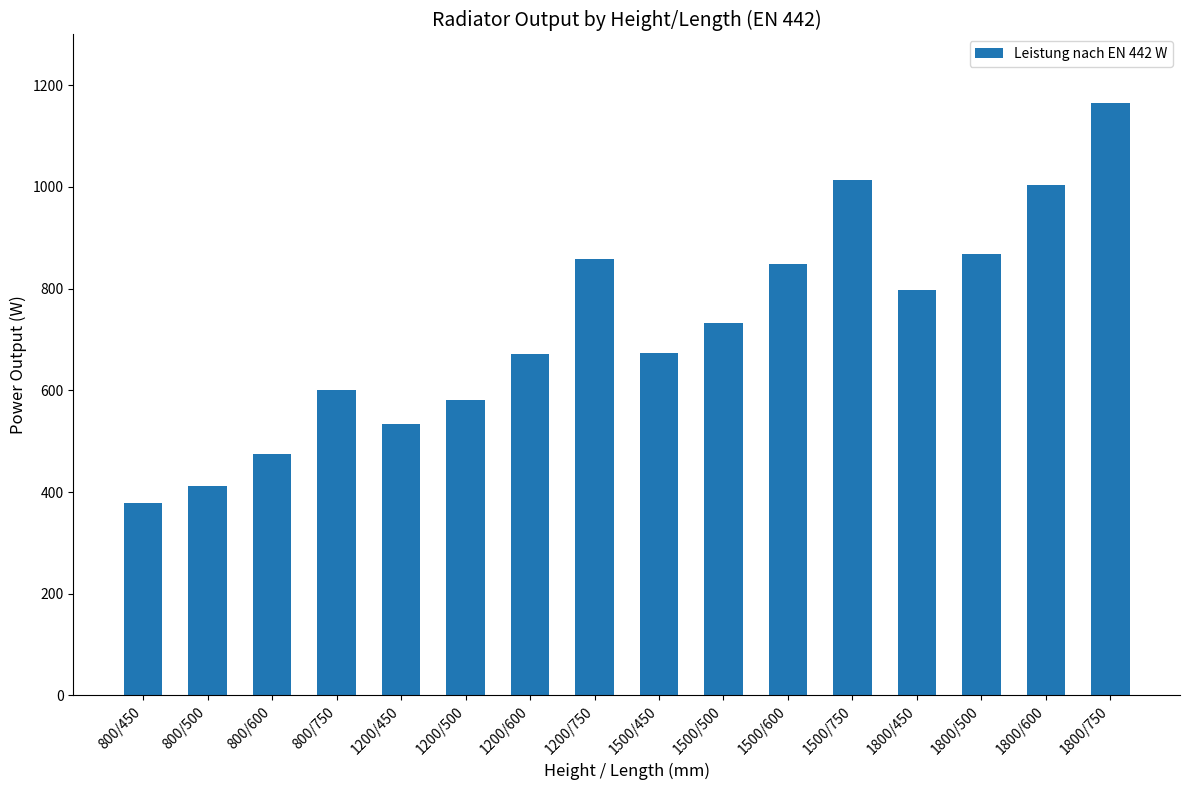

What is the change in value from 800/750 to 1200/600?

+71